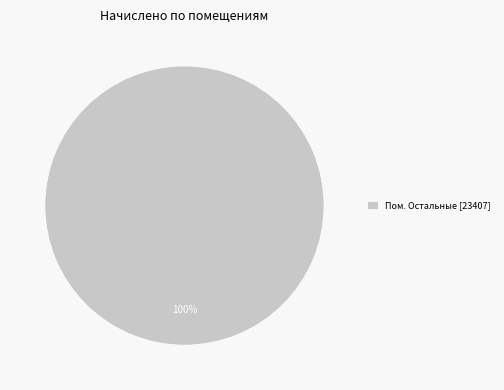

Rank the categories by value from highest to lowest.

Пом. Остальные [23407]